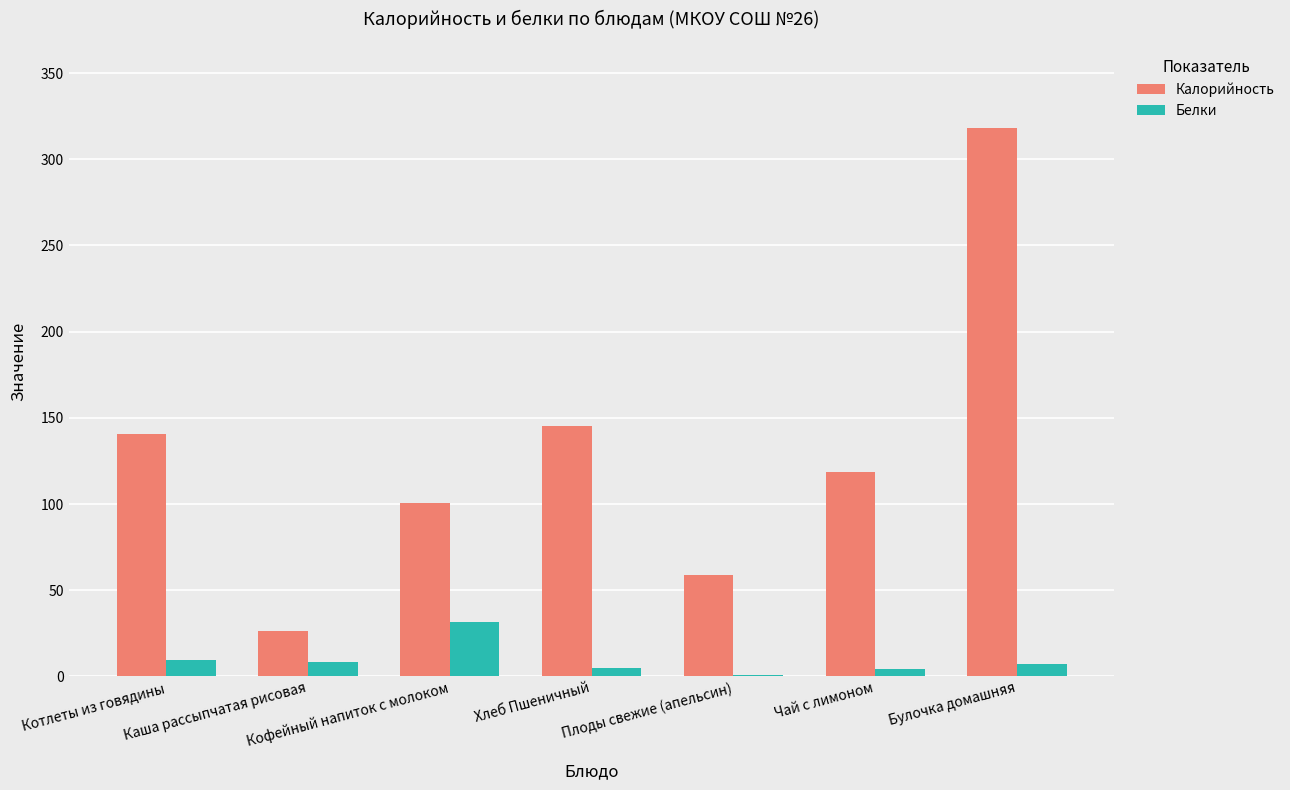

Are the bars horizontal?

No